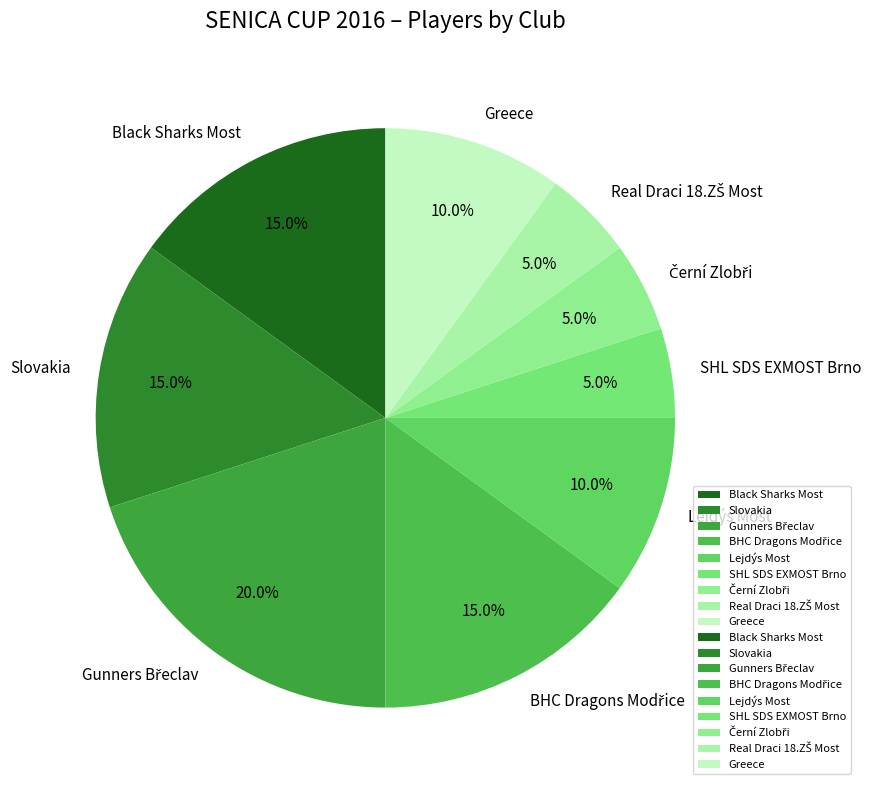

To the nearest percent, what is the average slice percentage?

11%